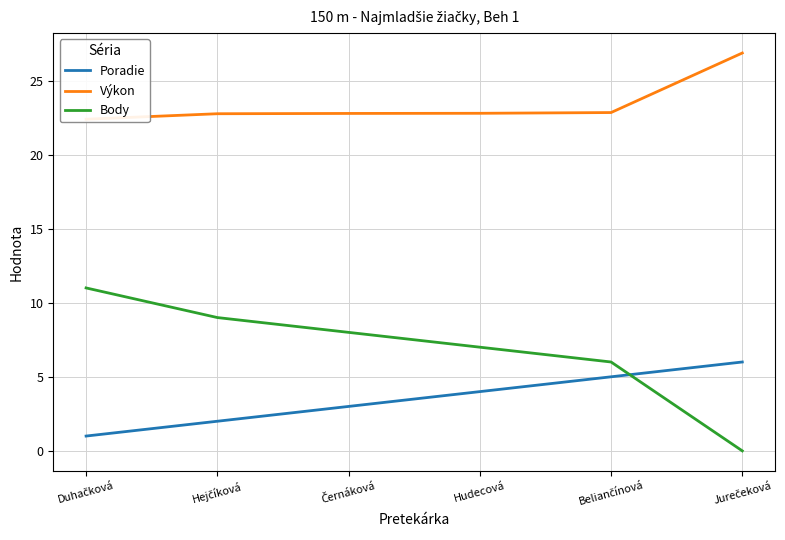

Is this an area chart (filled region under the line)?

No